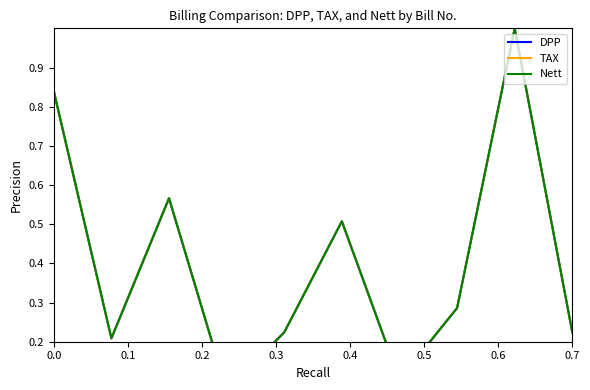

True or false: DPP has more than 0 points higher than both neighbors.

True